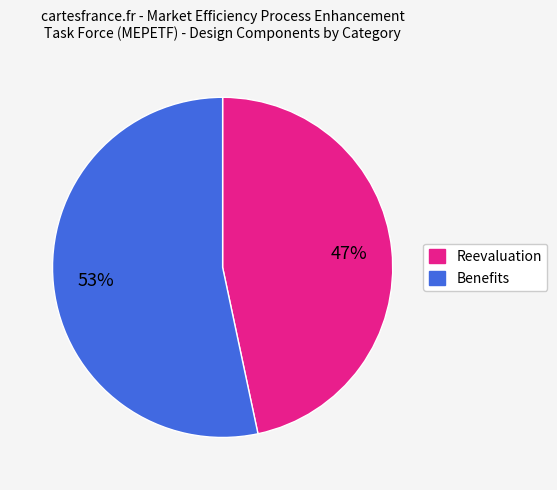

Is the sum of Benefits and Reevaluation greater than half?

Yes